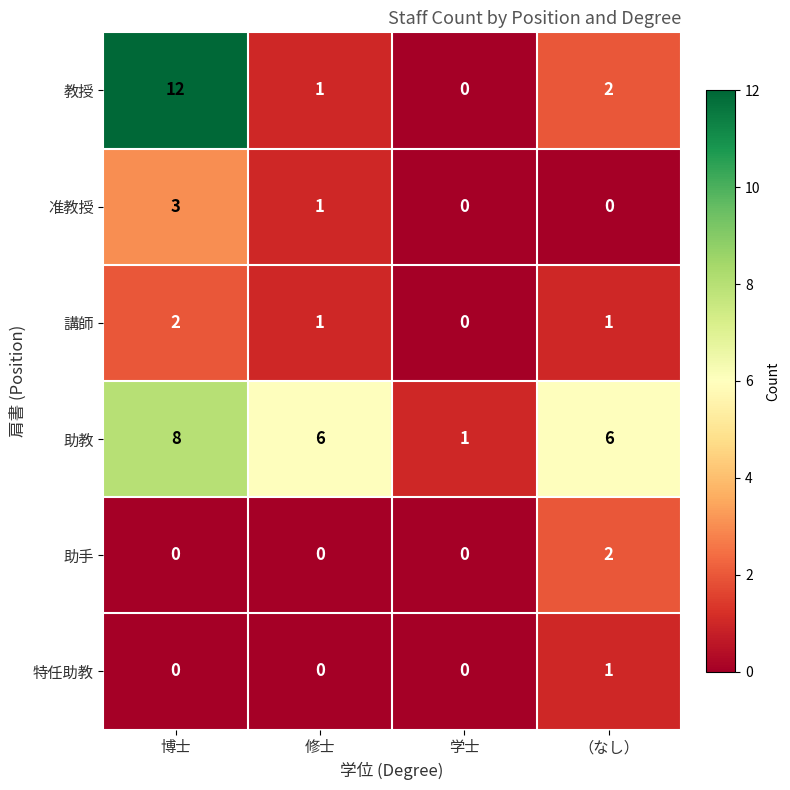

How many series are shown in this chart?

6